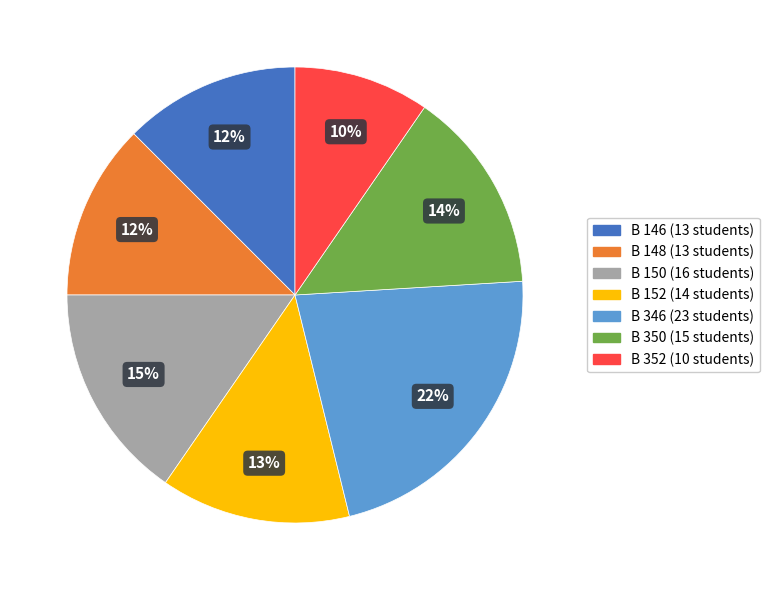

Is the sum of B 146 and B 150 greater than half?

No